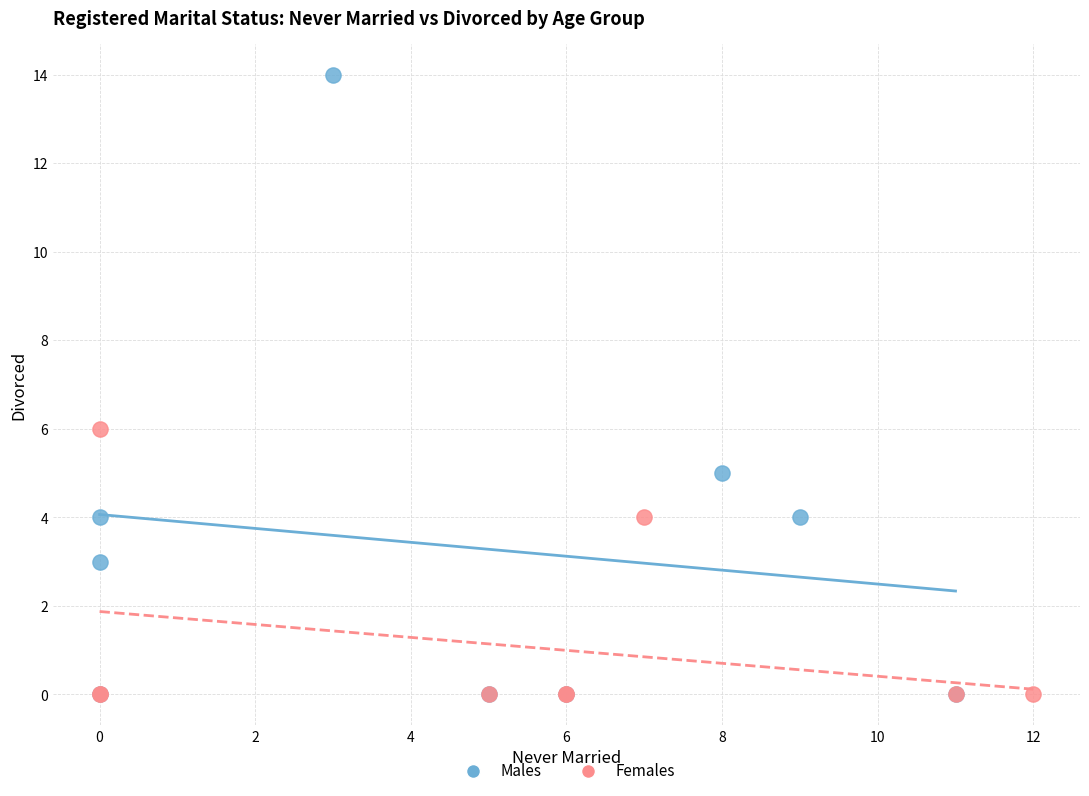

Which series has the largest Y range (max minus min)?

Males